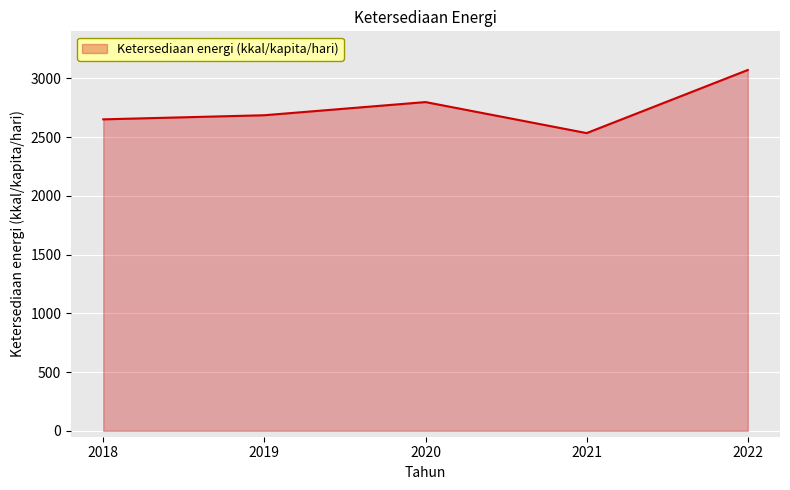

How many categories are shown in the chart?

5